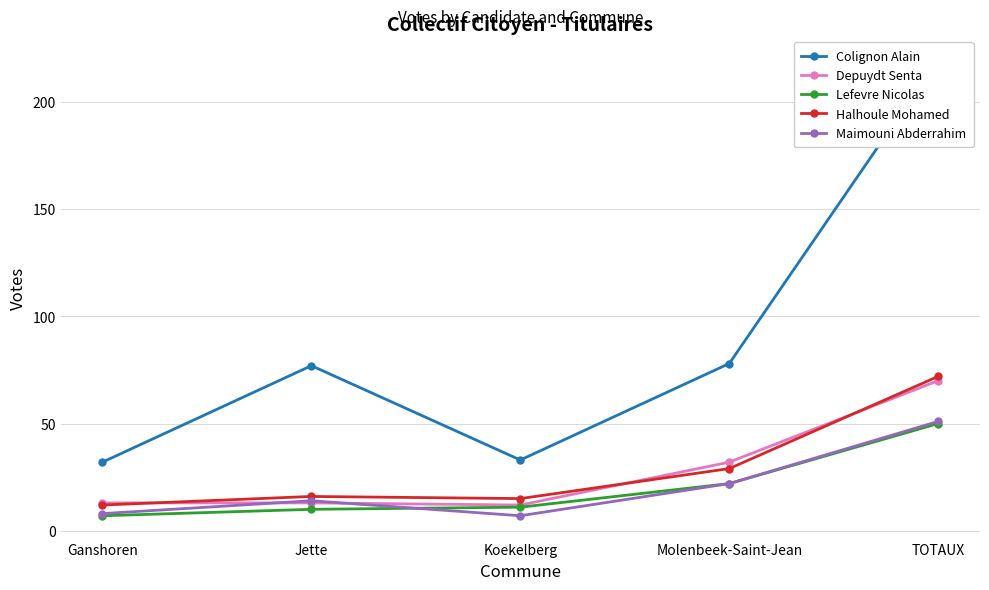

The Maimouni Abderrahim series shows 5 at Ganshoren. True or false?

False